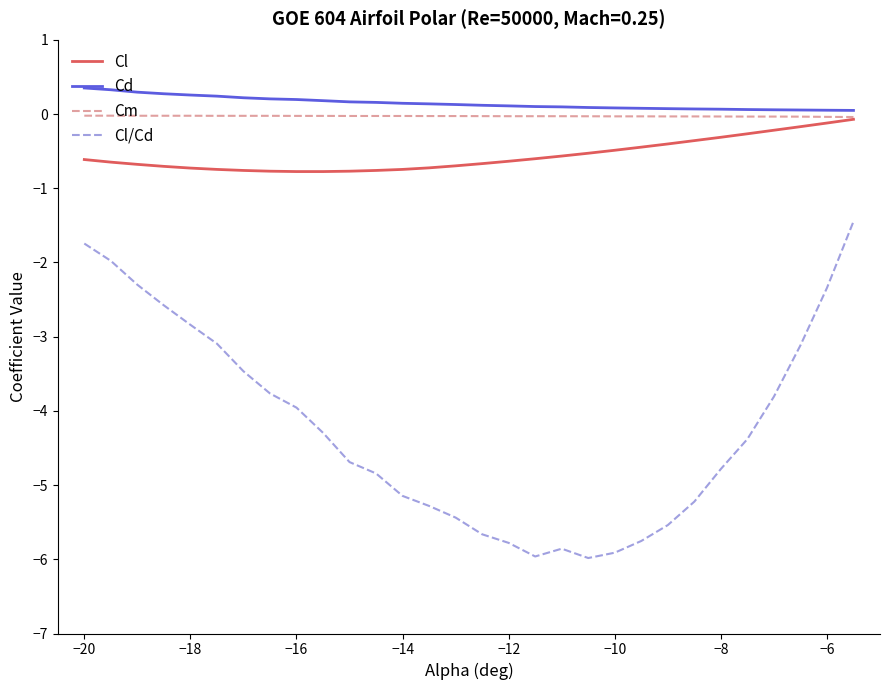

What is the highest value of the Cl/Cd series?

-1.4